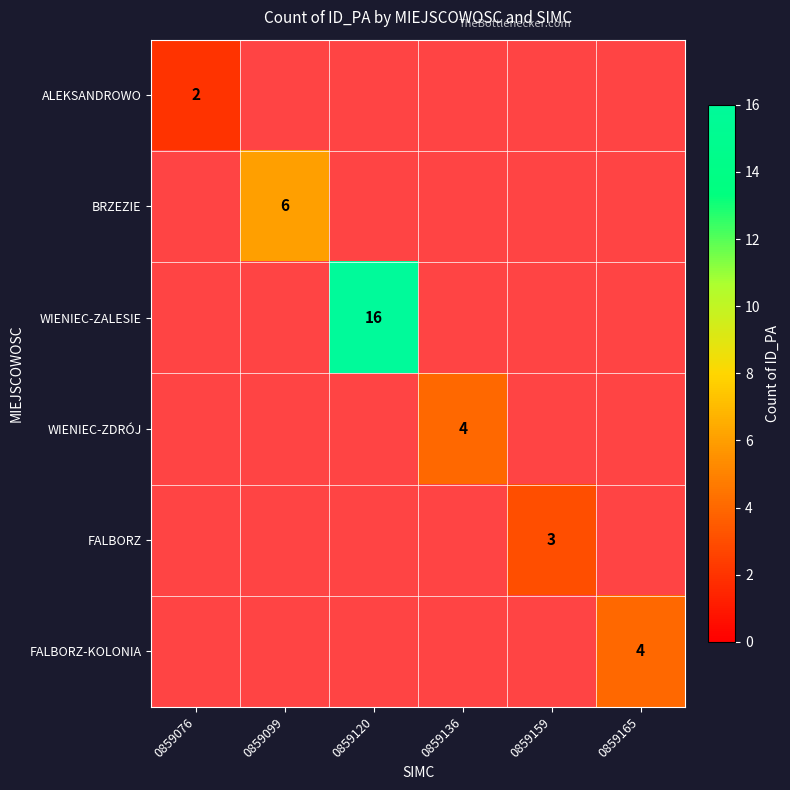

The value of WIENIEC-ZDRÓJ at 0859136 is 4. True or false?

True